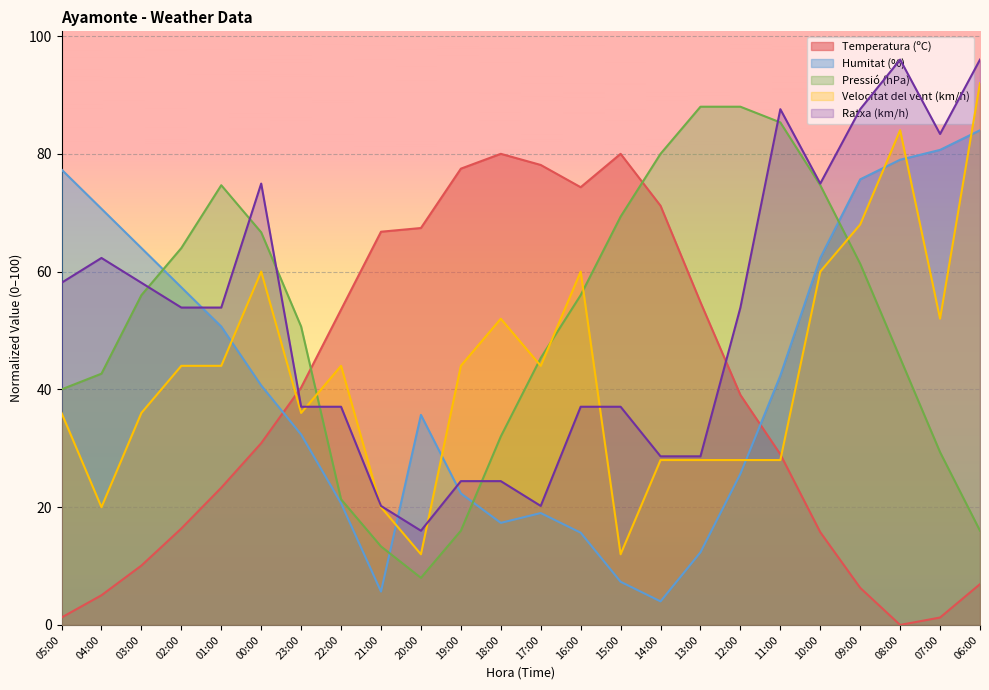

What are all the series names shown in the legend?

Temperatura (ºC), Humitat (%), Pressió (hPa), Velocitat del vent (km/h), Ratxa (km/h)